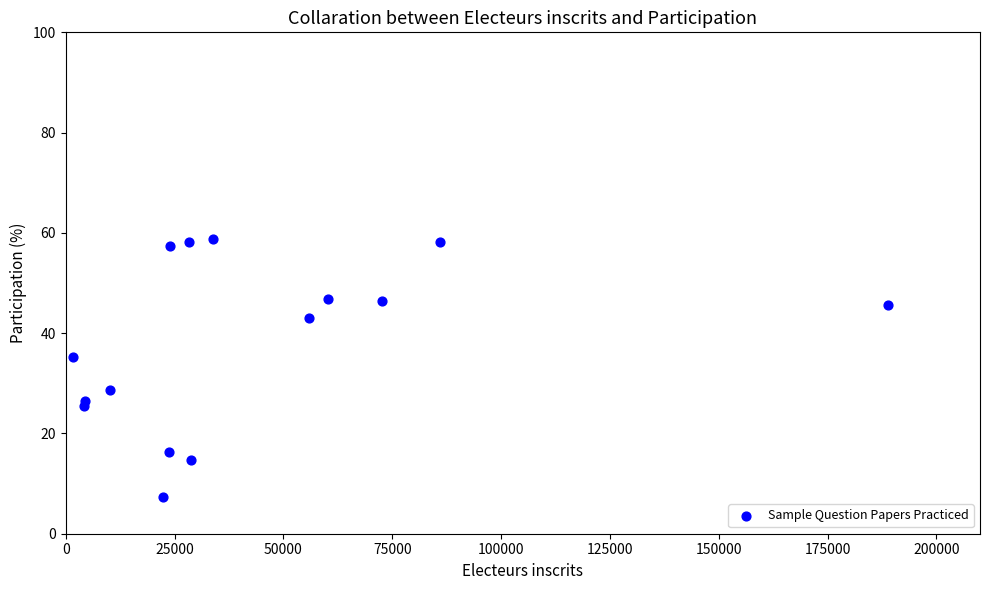

What is the range of Y values (max minus min)?

51.5